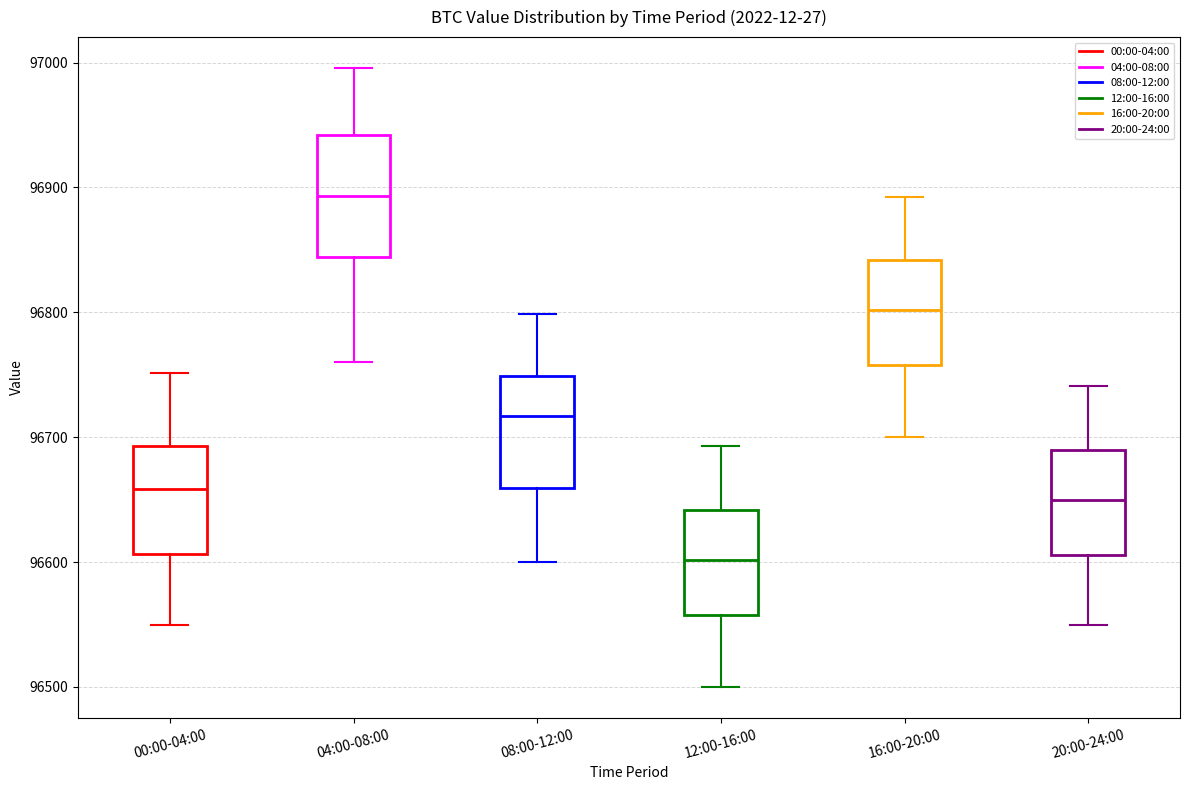

Reading left to right, read every box against the y-axis: the position of its median line, the range the box covers, and the ends of its whiskers. The values are not printed on the chart, so give them approximately, as read against the axis.

00:00-04:00: median 96660, box 96610 to 96690, whiskers 96550 to 96750
04:00-08:00: median 96890, box 96840 to 96940, whiskers 96760 to 97000
08:00-12:00: median 96720, box 96660 to 96750, whiskers 96600 to 96800
12:00-16:00: median 96600, box 96560 to 96640, whiskers 96500 to 96690
16:00-20:00: median 96800, box 96760 to 96840, whiskers 96700 to 96890
20:00-24:00: median 96650, box 96610 to 96690, whiskers 96550 to 96740